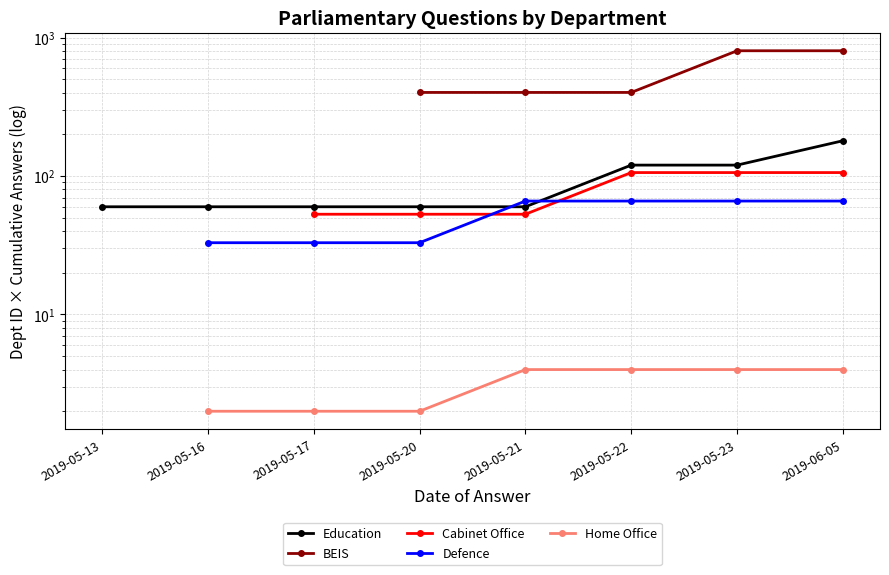

True or false: Education and BEIS cross at least once.

False